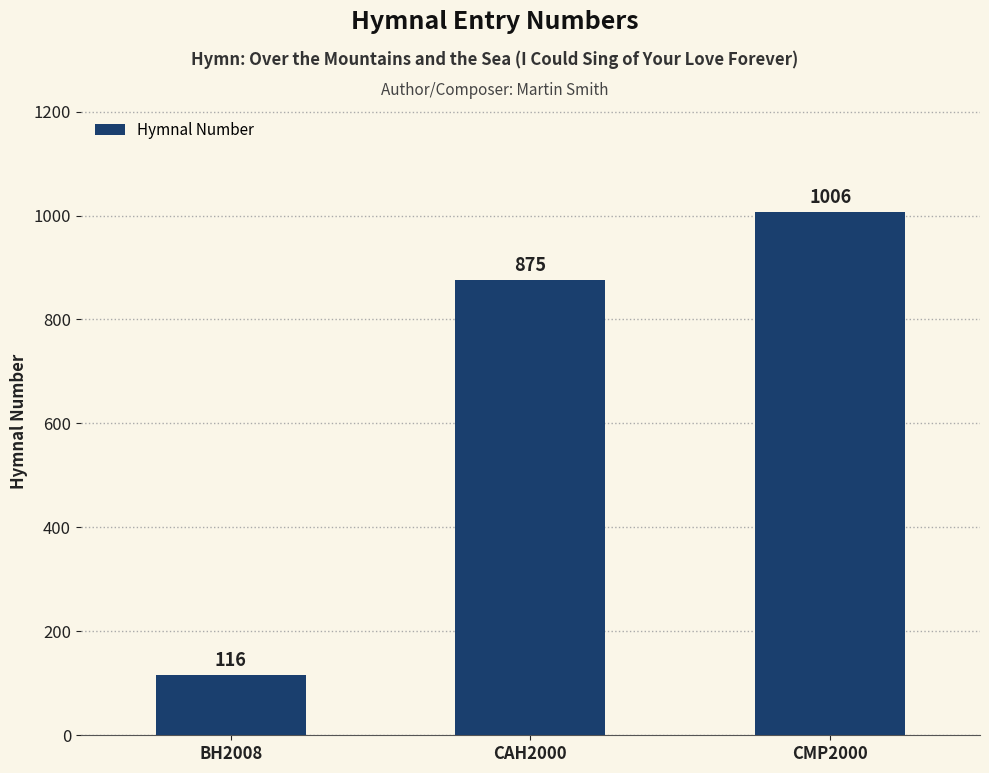

The chart shows a value of 1375 at CMP2000. True or false?

False